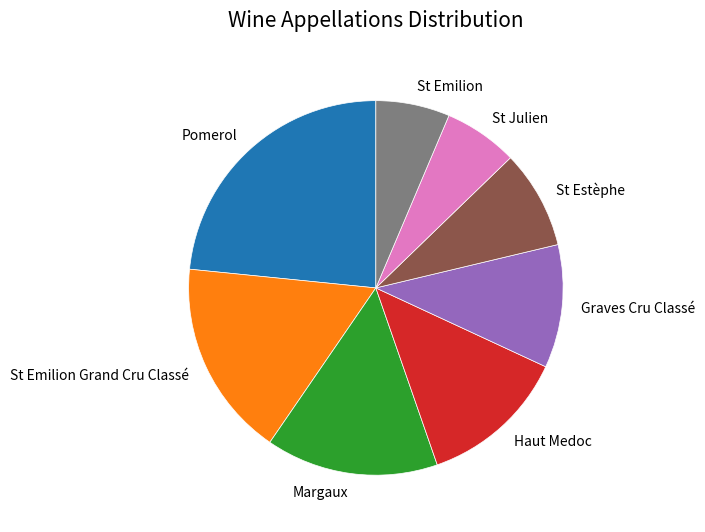

Do Margaux and Graves Cru Classé together represent more than half of the pie?

No